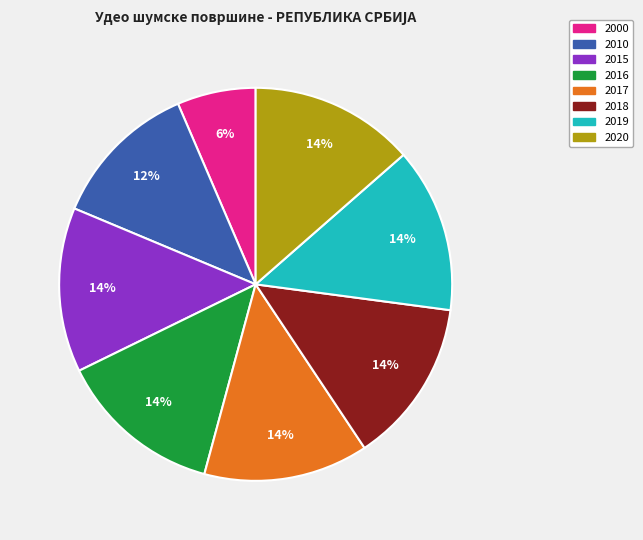

The 2019 slice represents 1% of the pie. True or false?

False